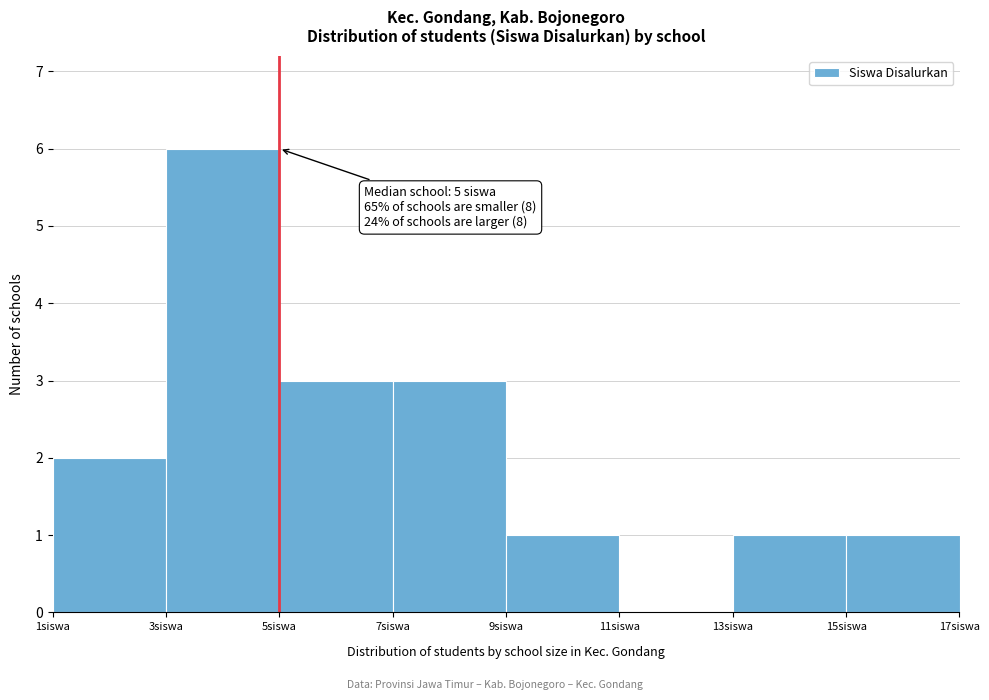

Over which range of the x-axis is the bar tallest?

3 to 5